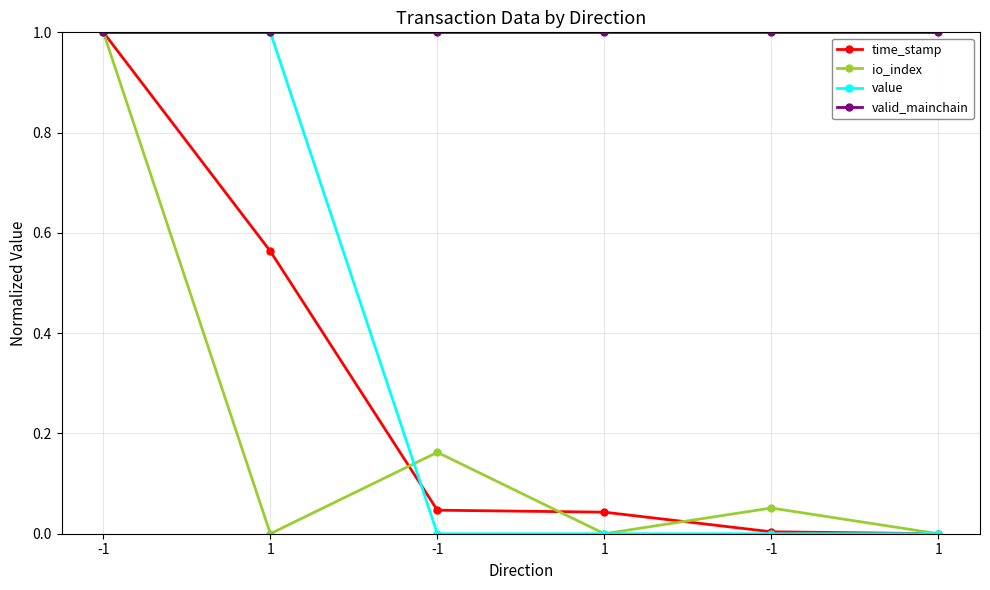

At which label is time_stamp closest to 0?

1